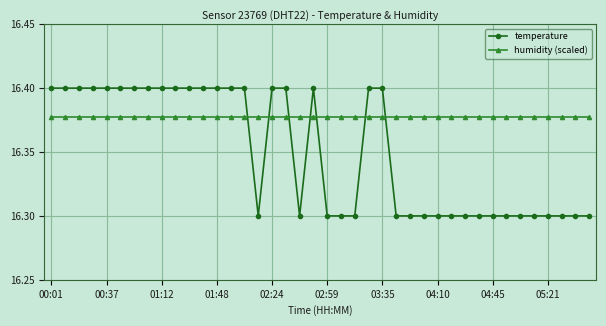

Is this an area chart (filled region under the line)?

No